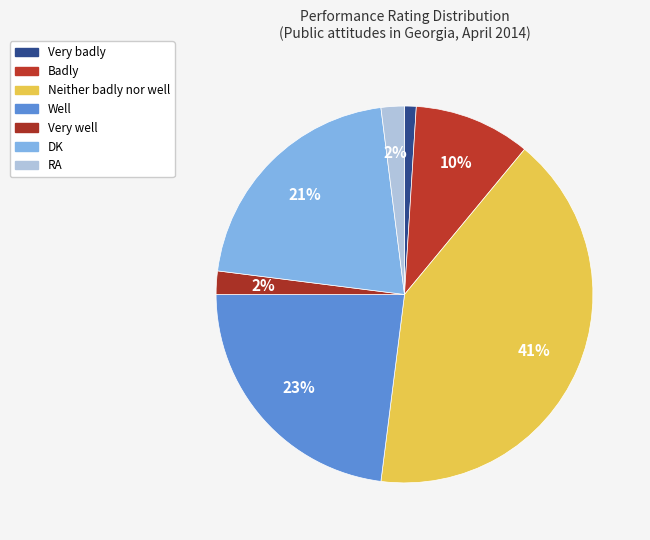

Which has a higher value, Very badly or Well?

Well